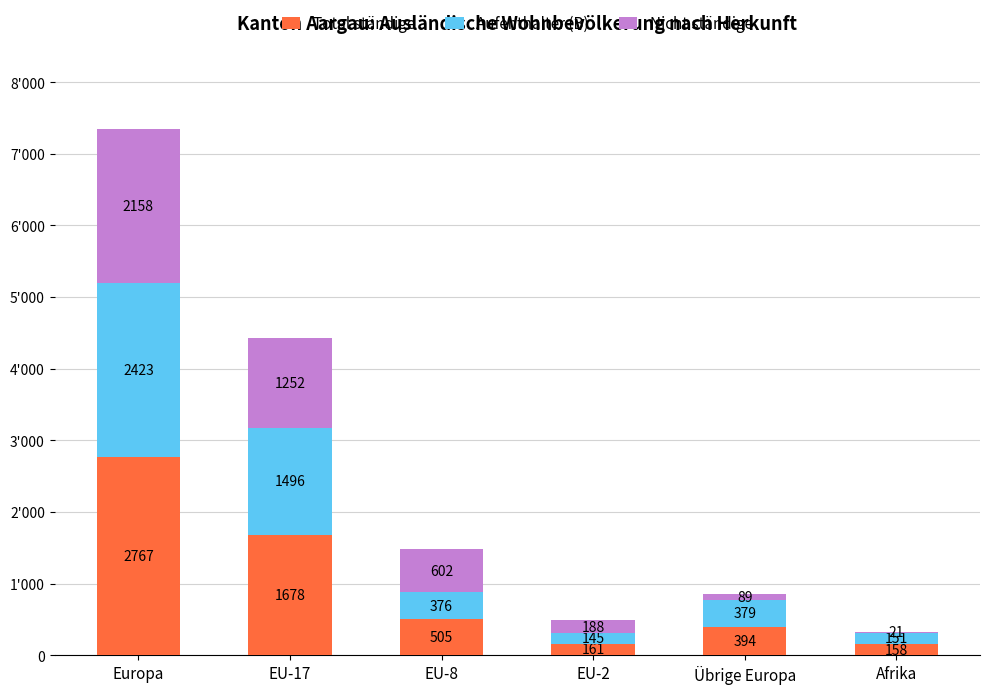

What is the sum of all Aufenthalter (B) values?

4970